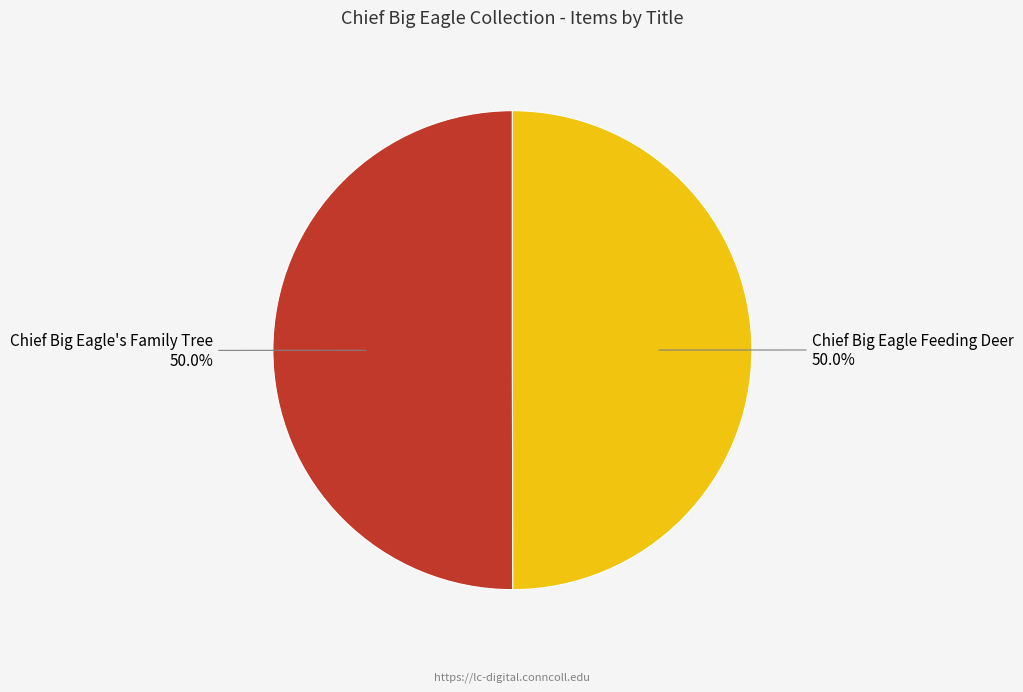

How much of the chart is everything except Chief Big Eagle's Family Tree 50.0%?

50.0%